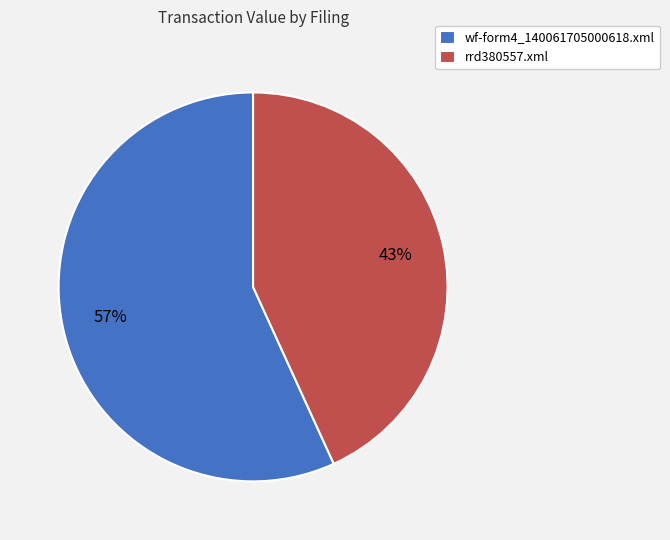

Which slice is the smallest?

rrd380557.xml